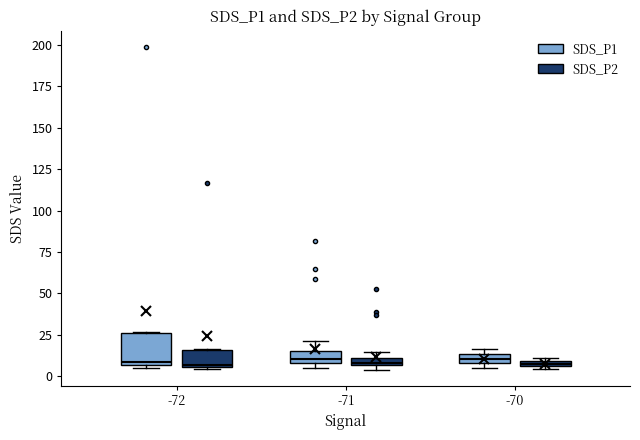

Which box is the tallest, from its lower edge to its upper edge?

-72 (SDS_P1)